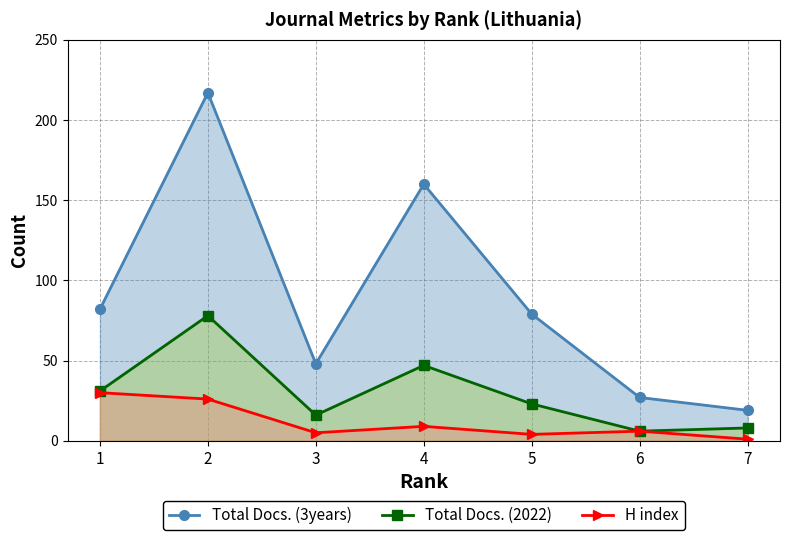

Between 4 and 6, which series saw the biggest shift?

Total Docs. (3years)